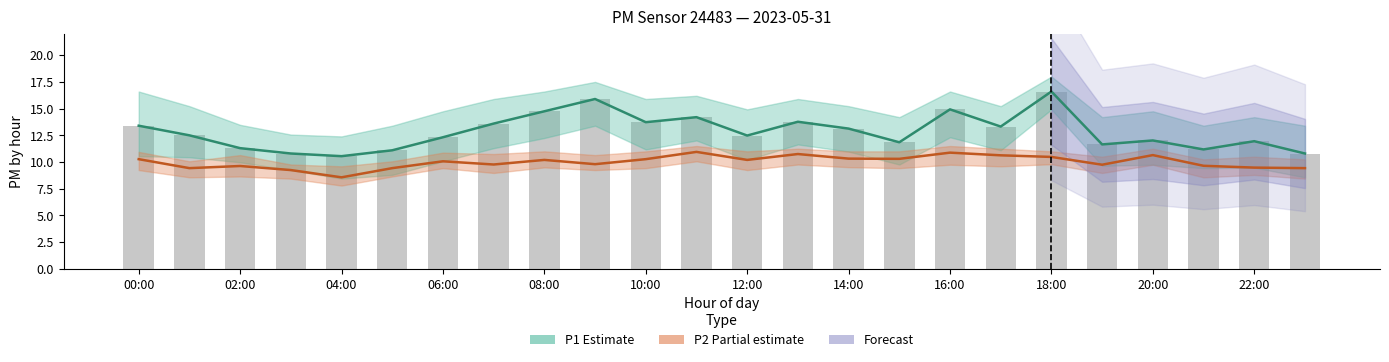

What position from the left is 06:00?

7